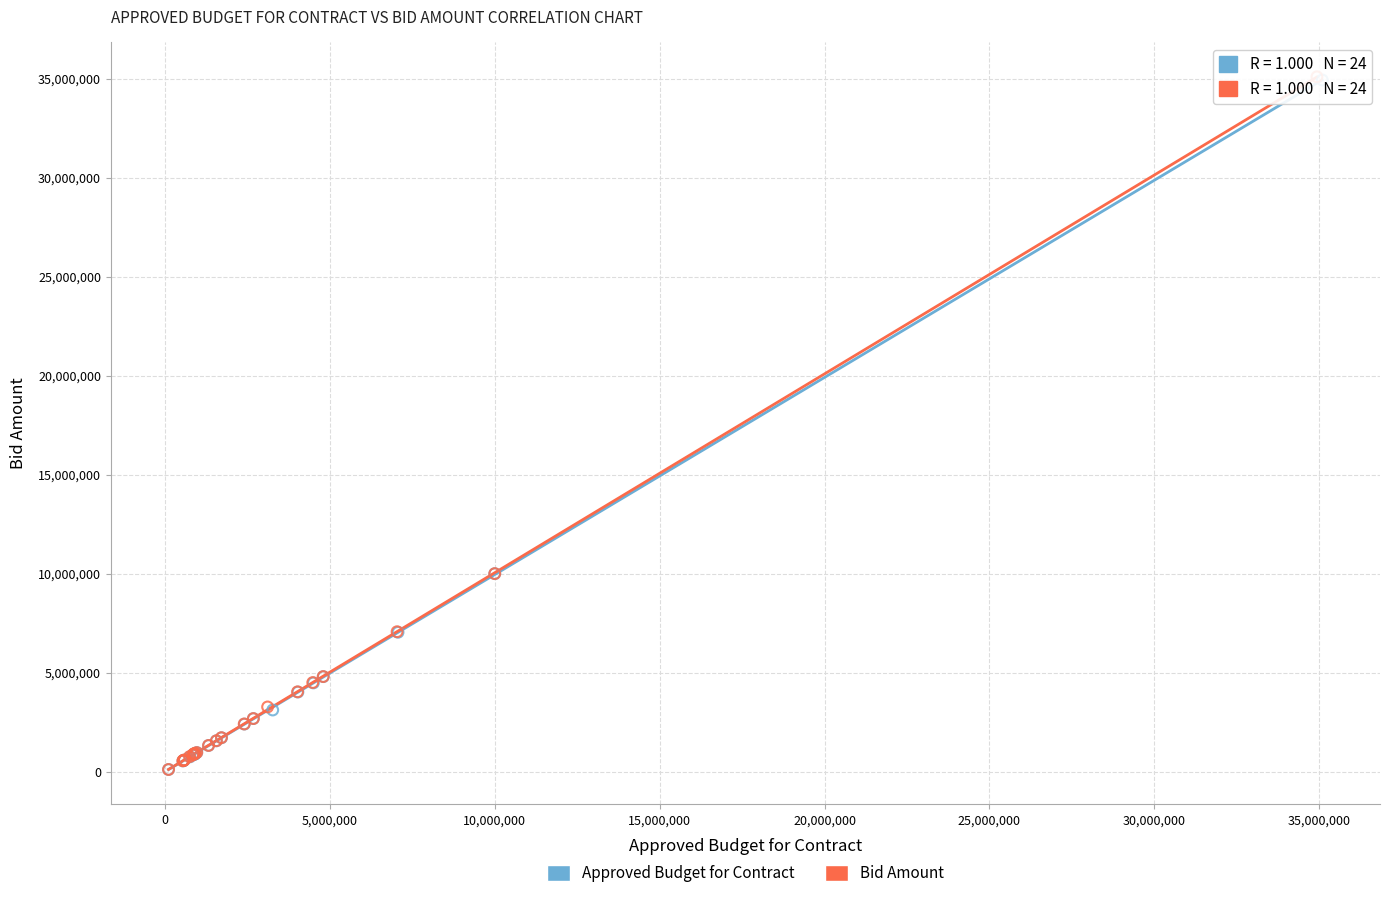

What are all the series names shown in the legend?

Approved Budget for Contract, Bid Amount